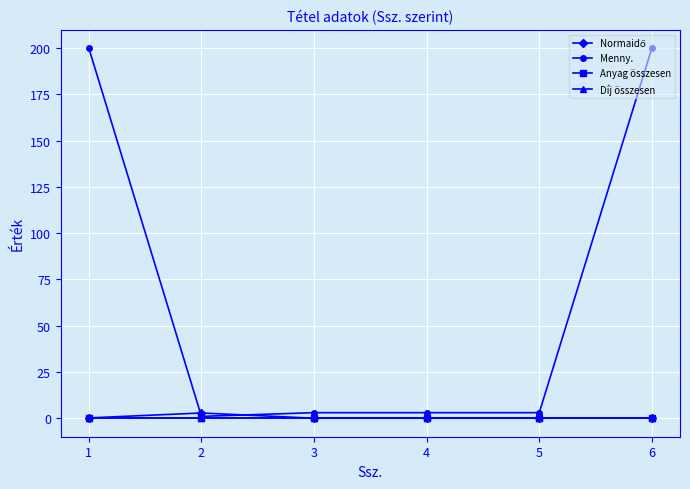

At which category is the sum across all series the highest?

1